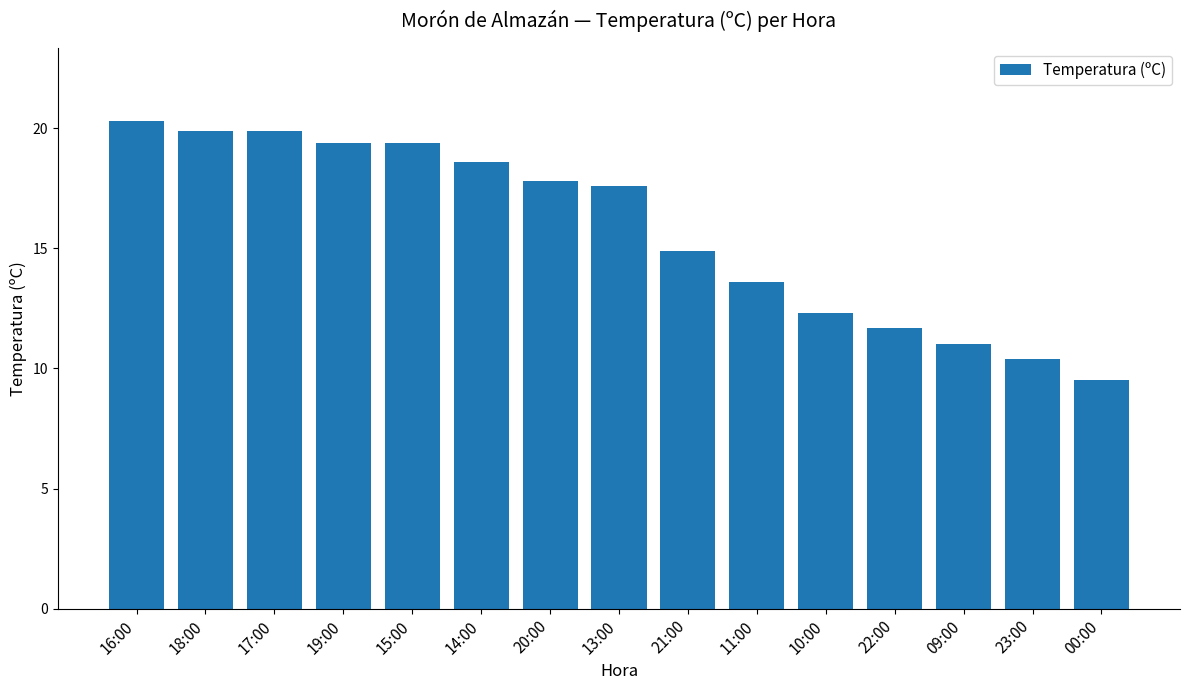

Which label corresponds to the smallest value in the chart?

00:00